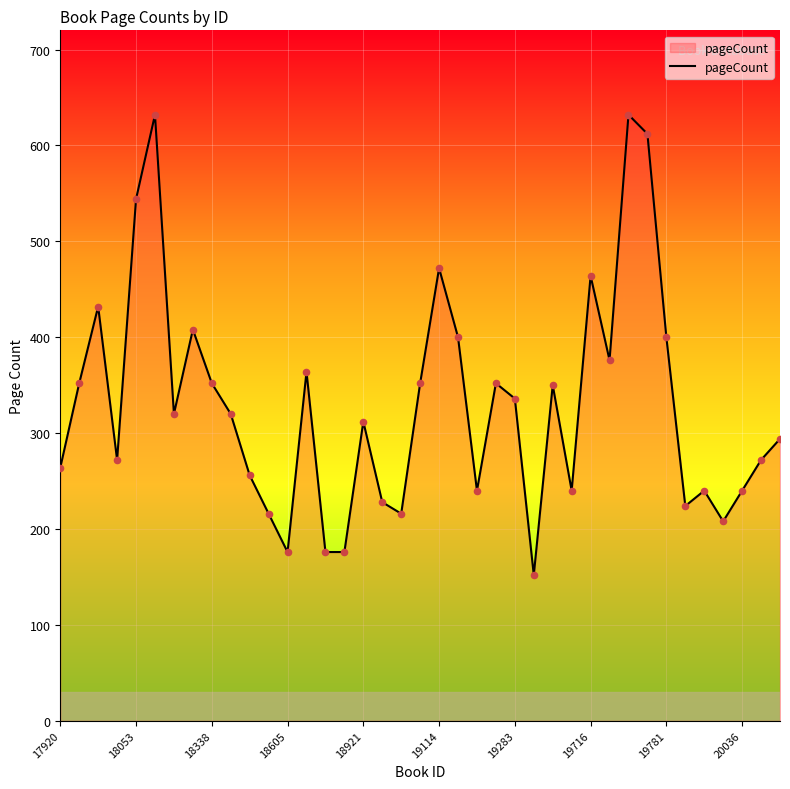

What is the minimum value shown in the chart?

152